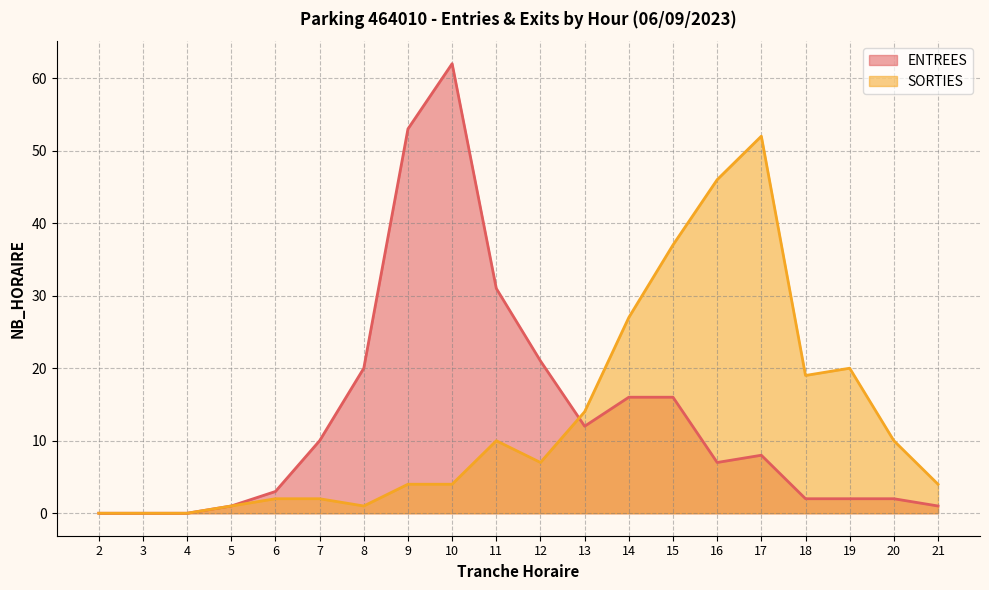

What is the average value of the SORTIES series?

13